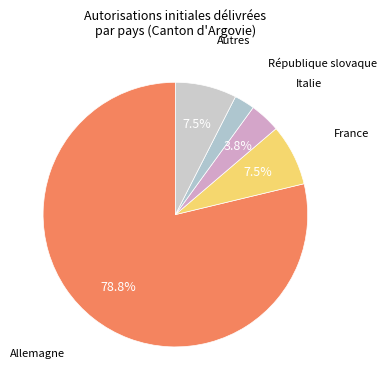

How many slices are in this pie chart?

5